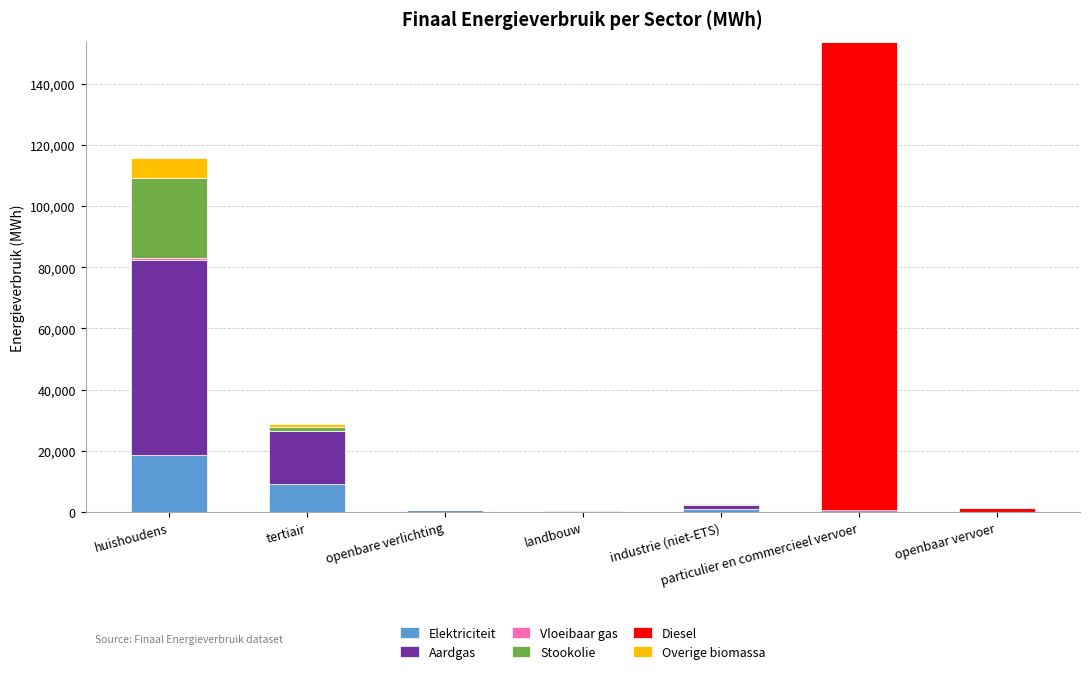

Count the number of data series in this chart.

6